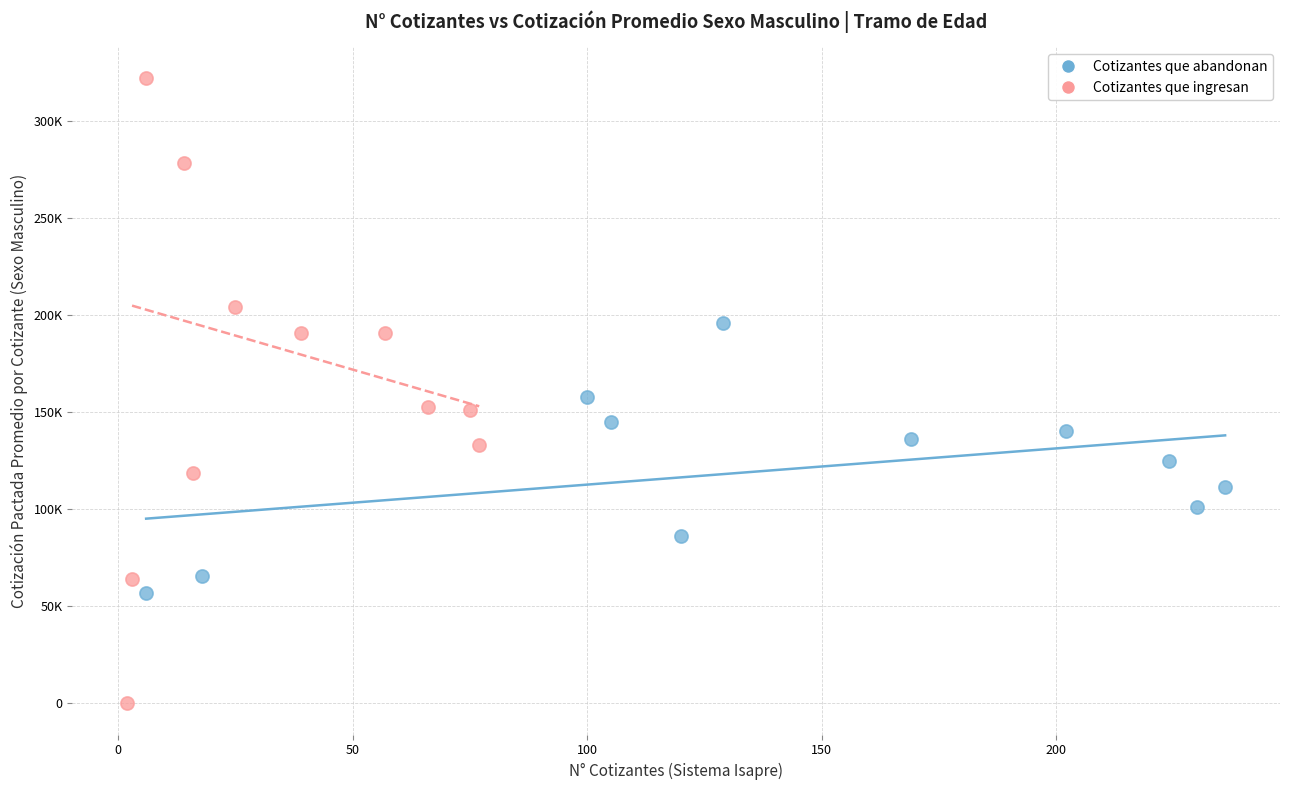

What are all the series names shown in the legend?

Cotizantes que abandonan, Cotizantes que ingresan